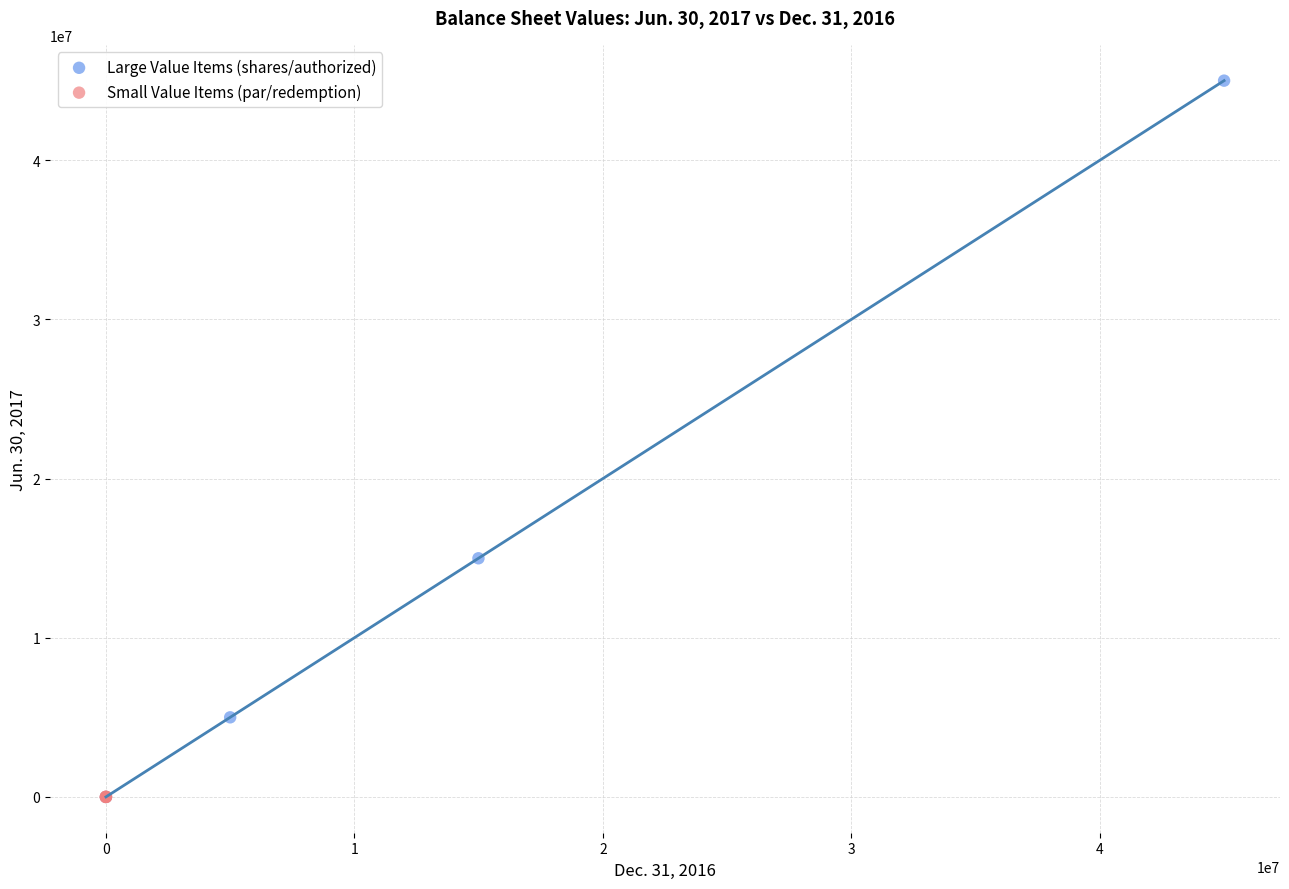

Which series has the widest spread of Y values?

Large Value Items (shares/authorized)